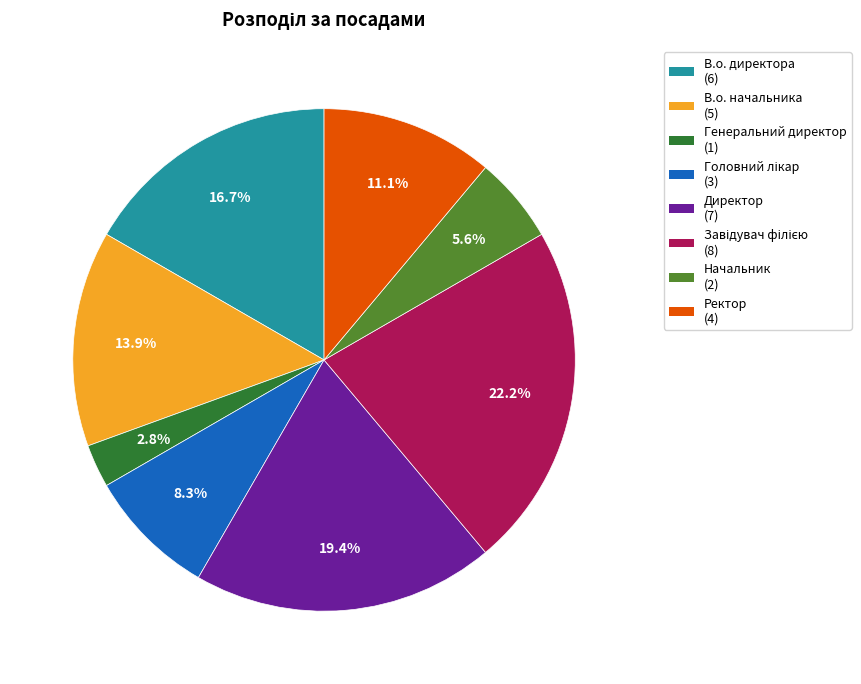

How many slices are in this pie chart?

8